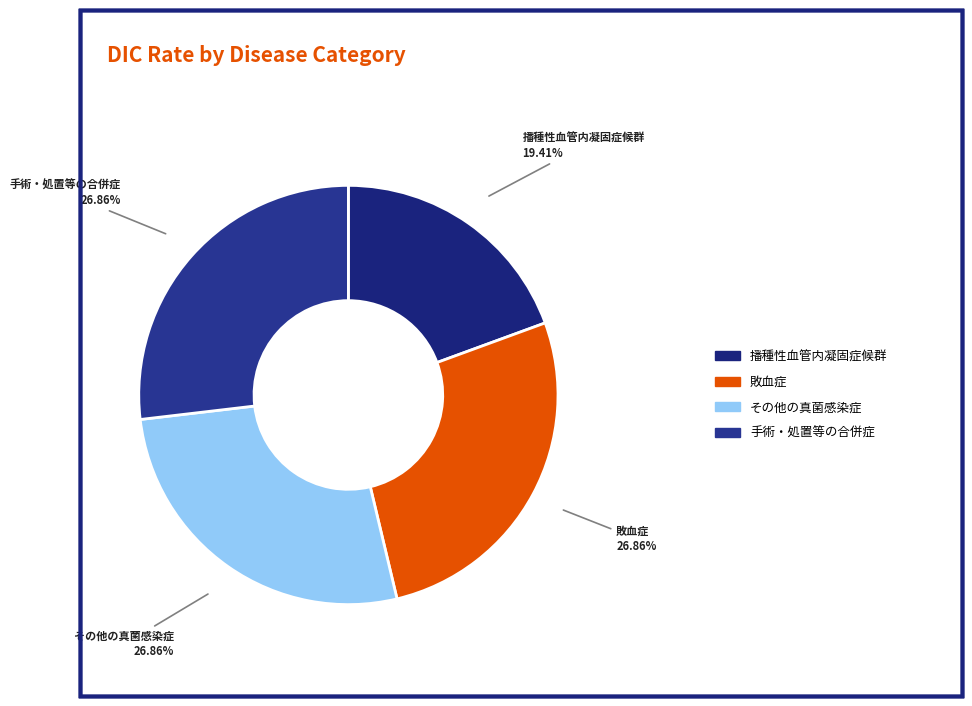

Is there a majority slice in this chart?

No